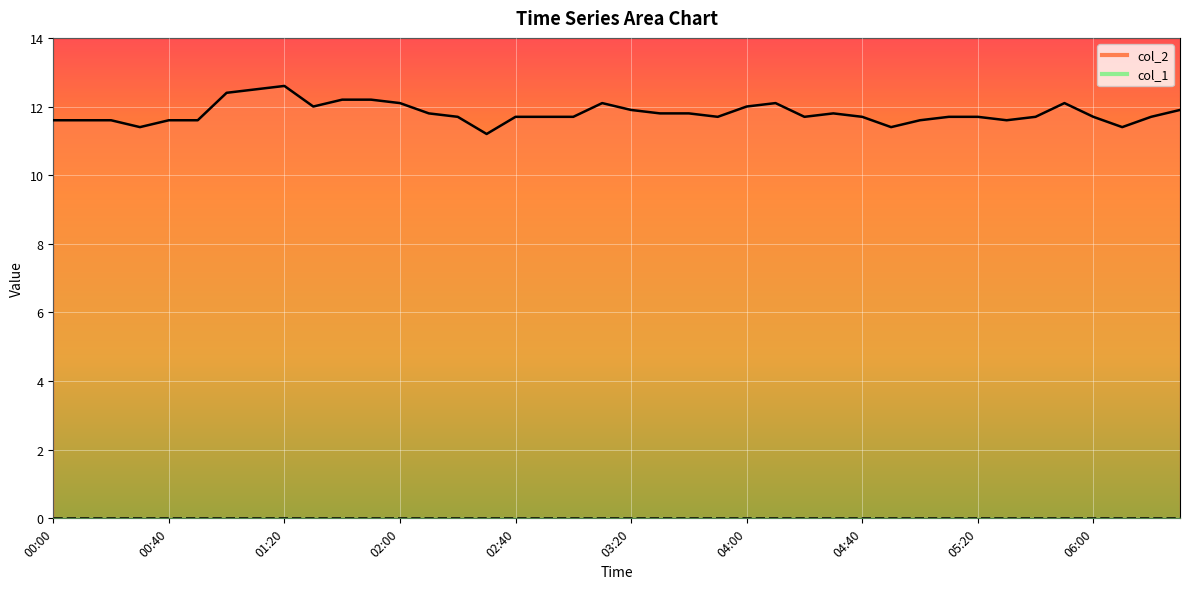

Where is the first local minimum?

00:30